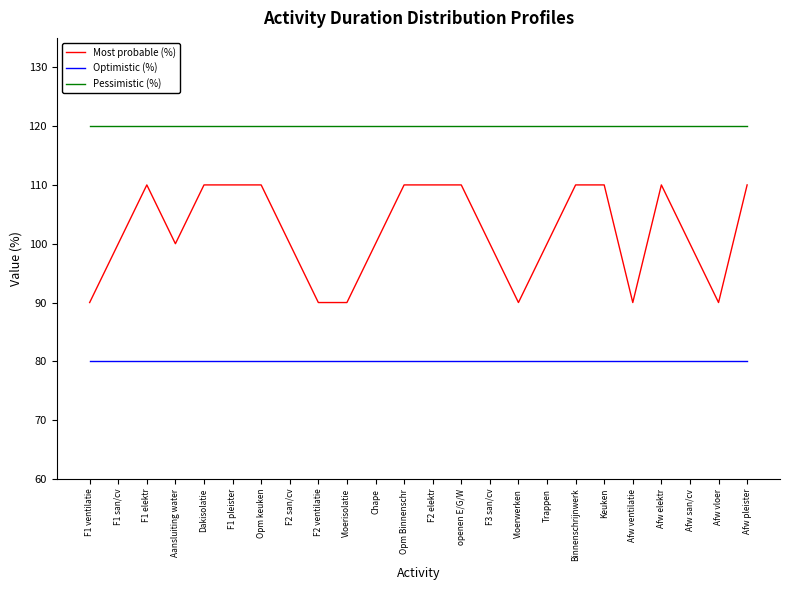

Which series has the largest total across all categories?

Pessimistic (%)